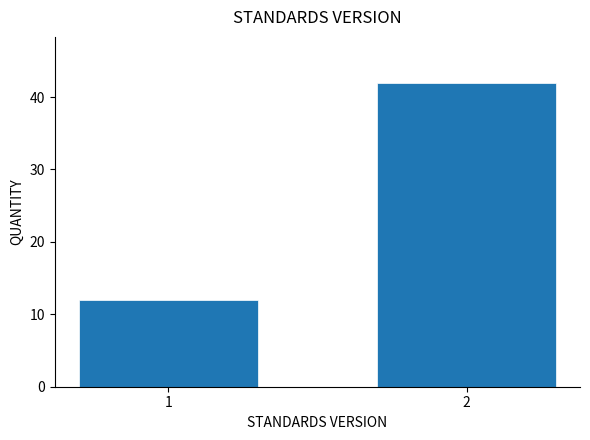

Reading left to right, extract all data points from this chart.

1=12	2=42